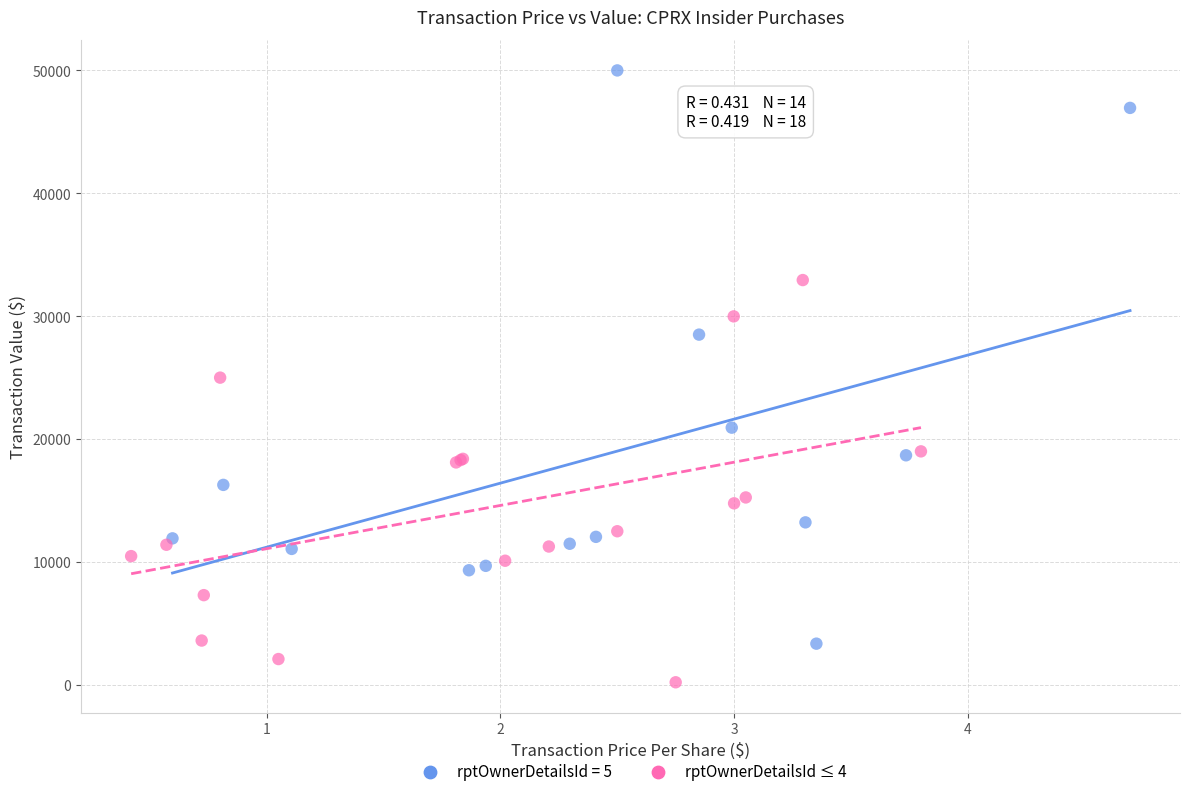

Which series contains the highest Y value?

rptOwnerDetailsId = 5